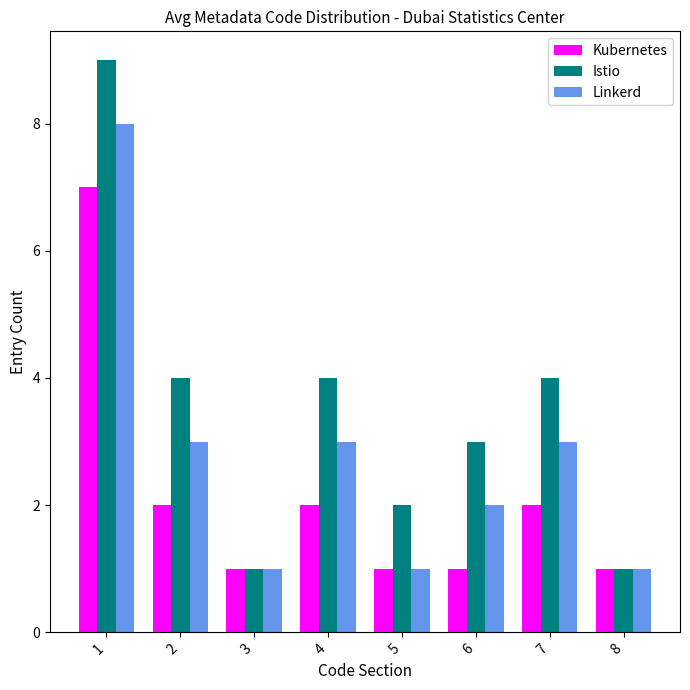

At which label does Linkerd first exceed 3?

1